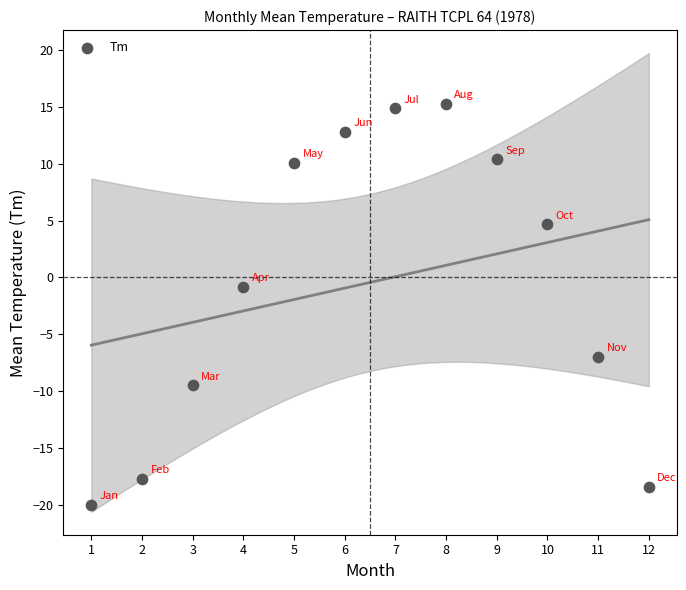

What is the average Y value?

-0.4